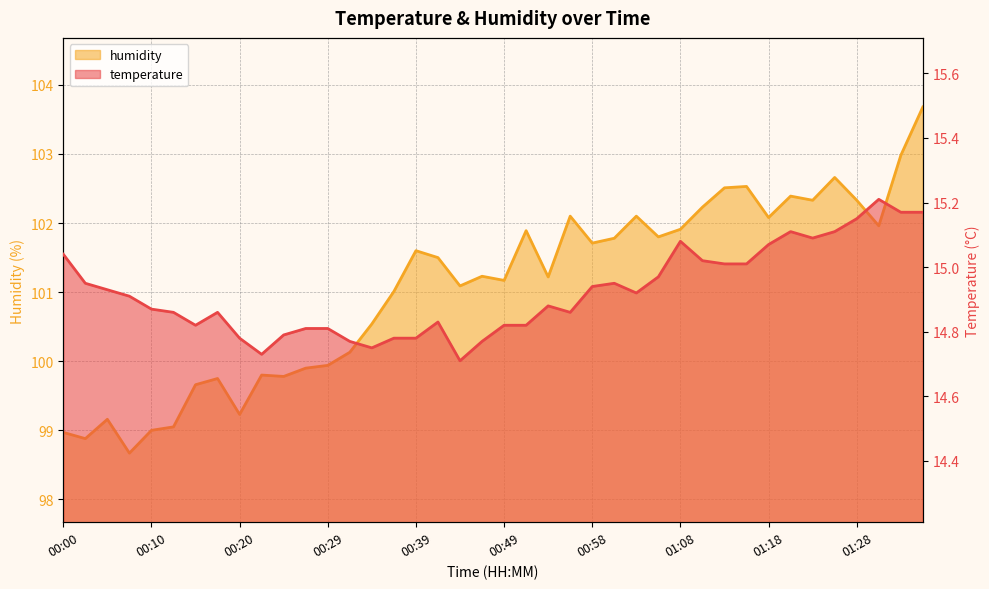

Which series changed the most between 00:39 and 22?

humidity